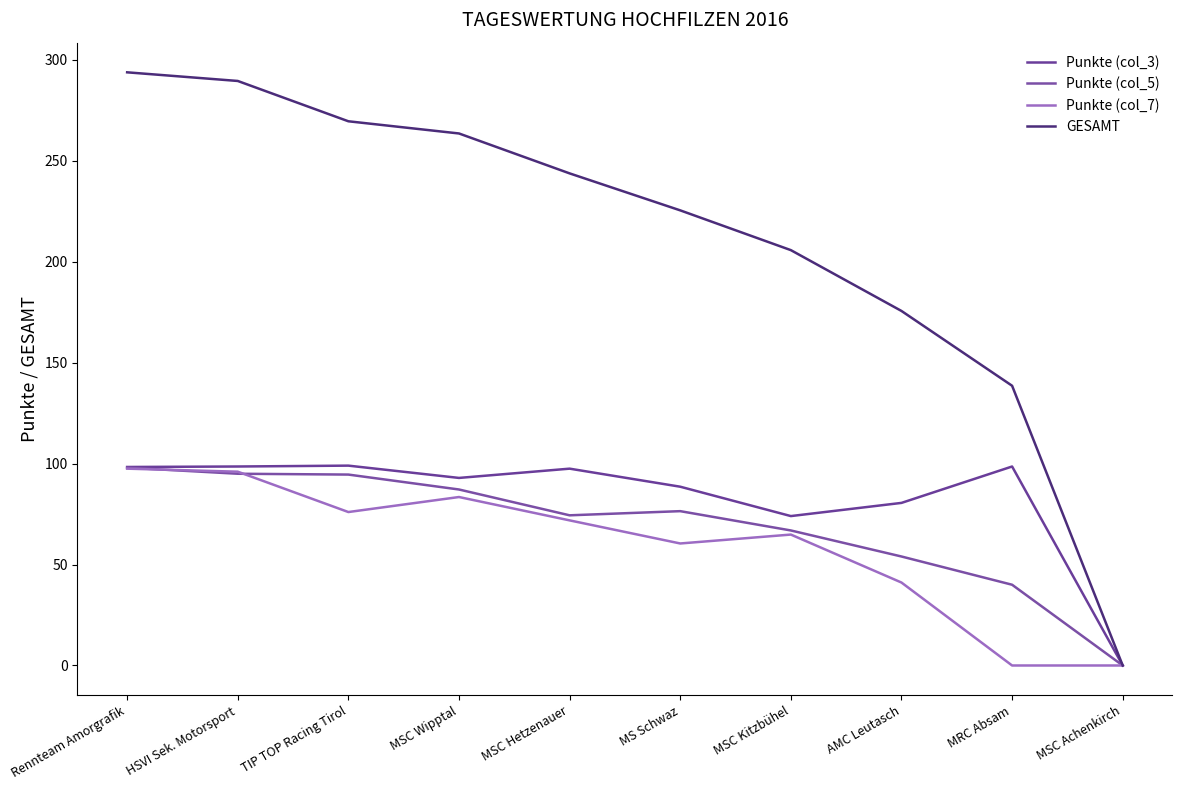

At how many categories does at least one series exceed 215?

6